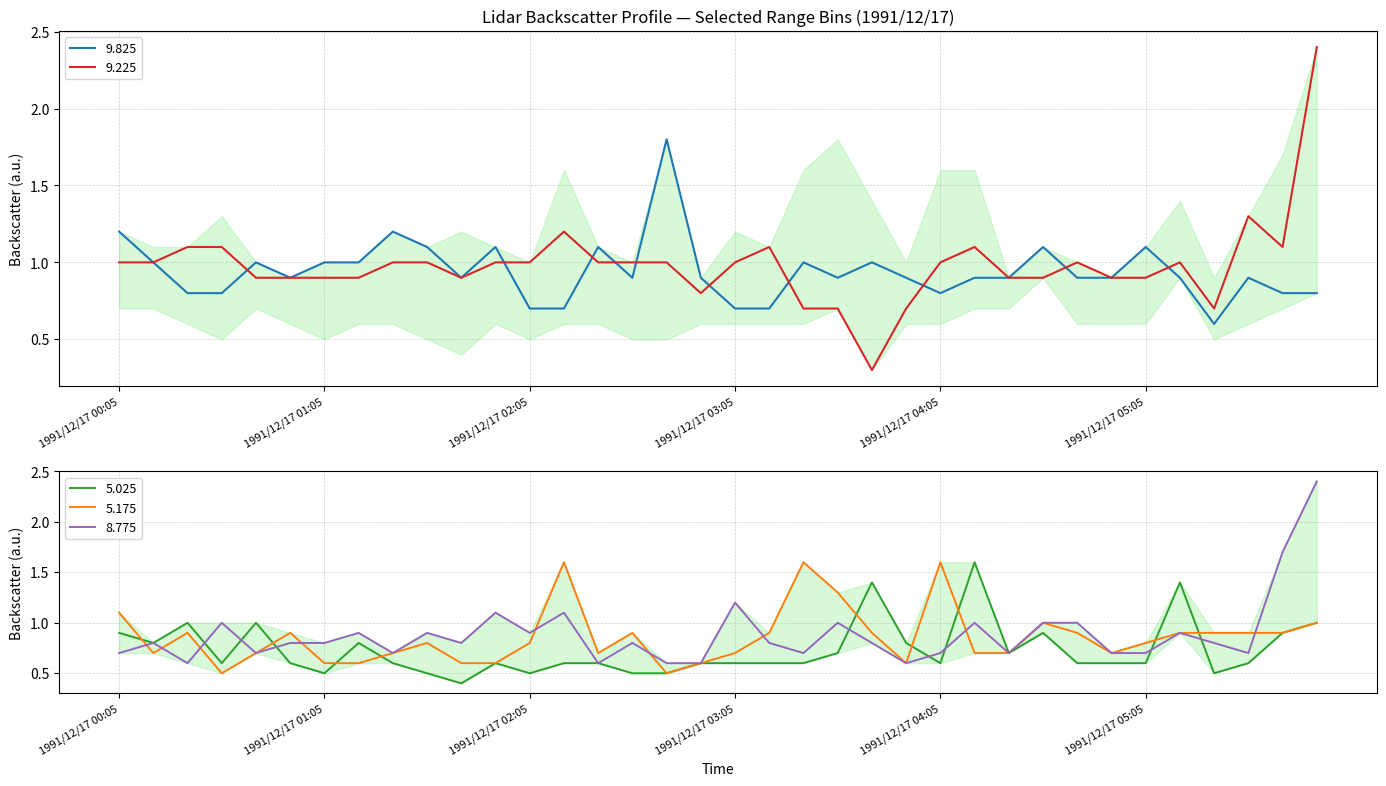

Which series has the largest range (max minus min)?

9.225